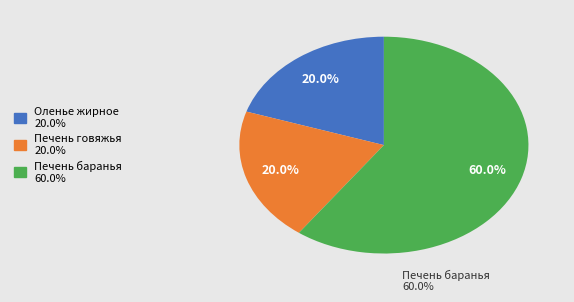

How many segments does this pie chart have?

3